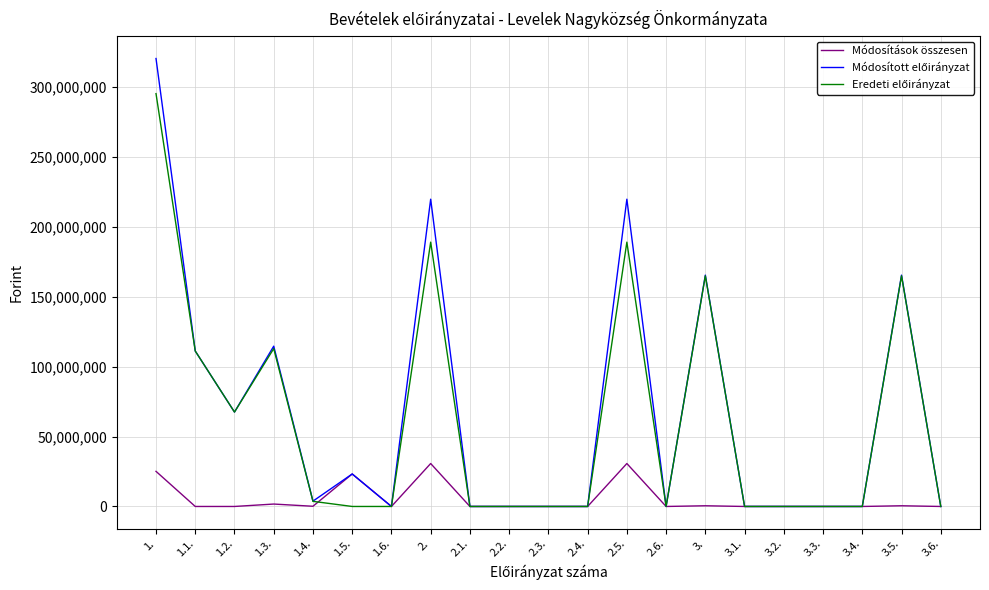

What is the highest value of the Módosítások összesen series?

30706788